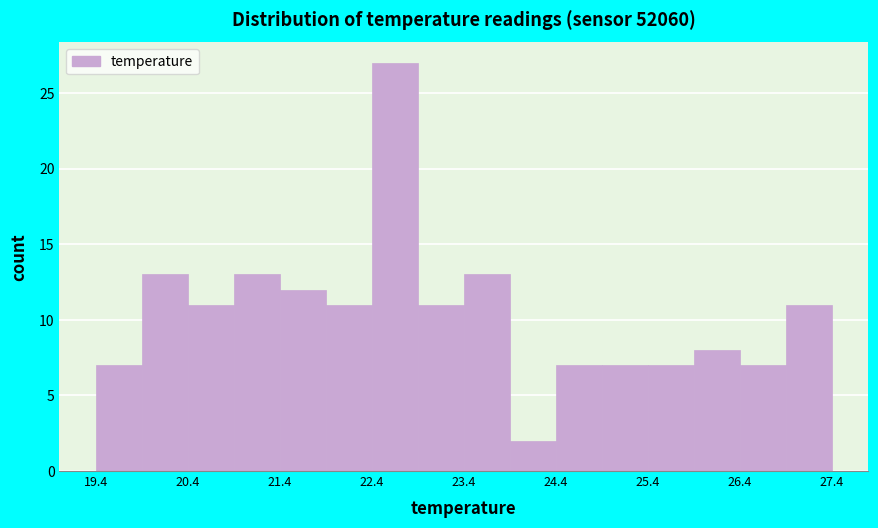

Reading left to right, transcribe this chart: for each bar, give the range it covers on the x-axis and its height. The values are not printed on the chart, so give them approximately, as read against the axis.

19.4 to 19.9: 7
19.9 to 20.4: 13
20.4 to 20.9: 11
20.9 to 21.4: 13
21.4 to 21.9: 12
21.9 to 22.4: 11
22.4 to 22.9: 27
22.9 to 23.4: 11
23.4 to 23.9: 13
23.9 to 24.4: 2
24.4 to 24.9: 7
24.9 to 25.4: 7
25.4 to 25.9: 7
25.9 to 26.4: 8
26.4 to 26.9: 7
26.9 to 27.4: 11